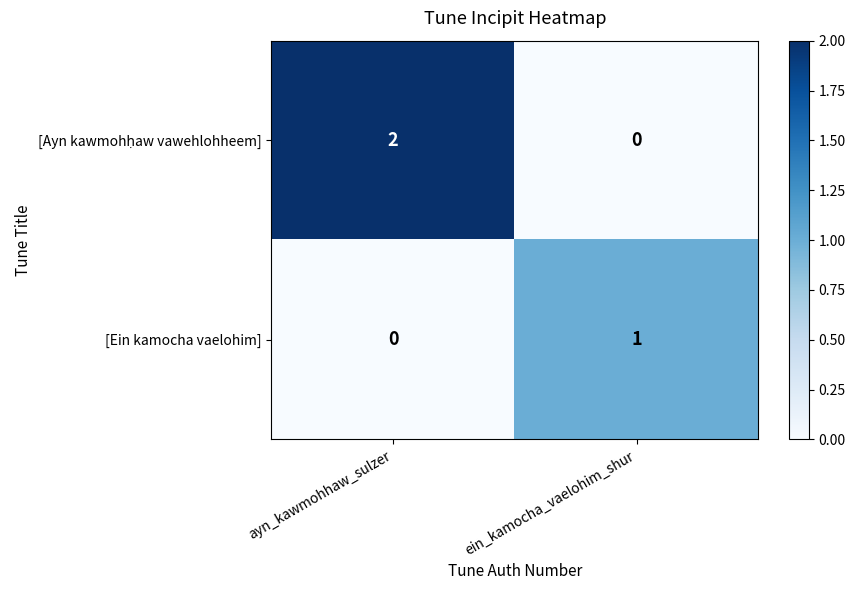

List the labels in order of [Ein kamocha vaelohim] value, smallest first.

ayn_kawmohhaw_sulzer, ein_kamocha_vaelohim_shur